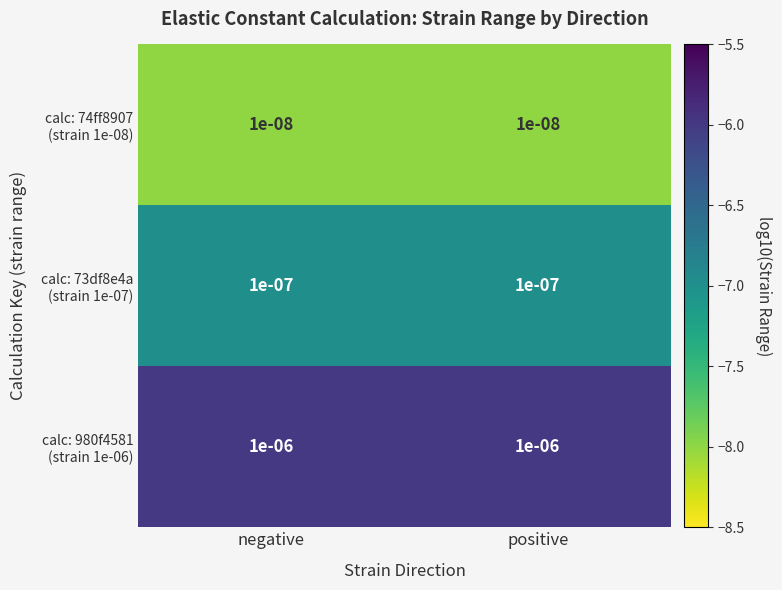

What is the difference between the highest and lowest values at positive?

2